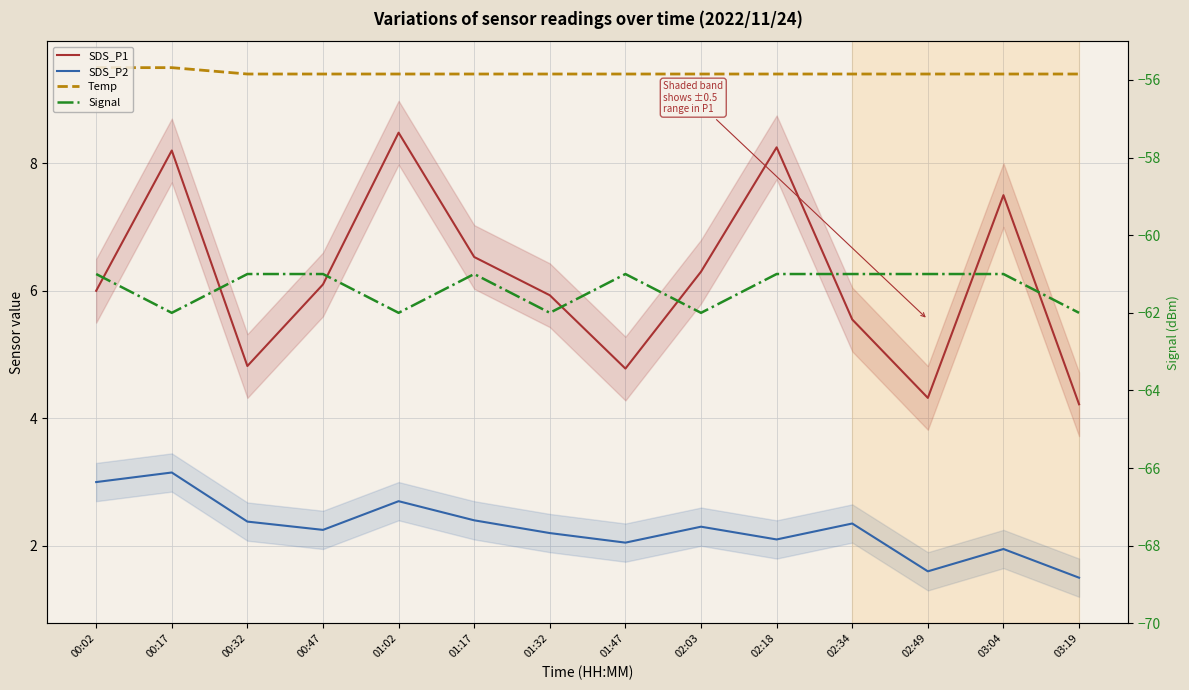

List the labels in order of Temp value, smallest first.

00:32, 00:47, 01:02, 01:17, 01:32, 01:47, 02:03, 02:18, 02:34, 02:49, 03:04, 03:19, 00:02, 00:17